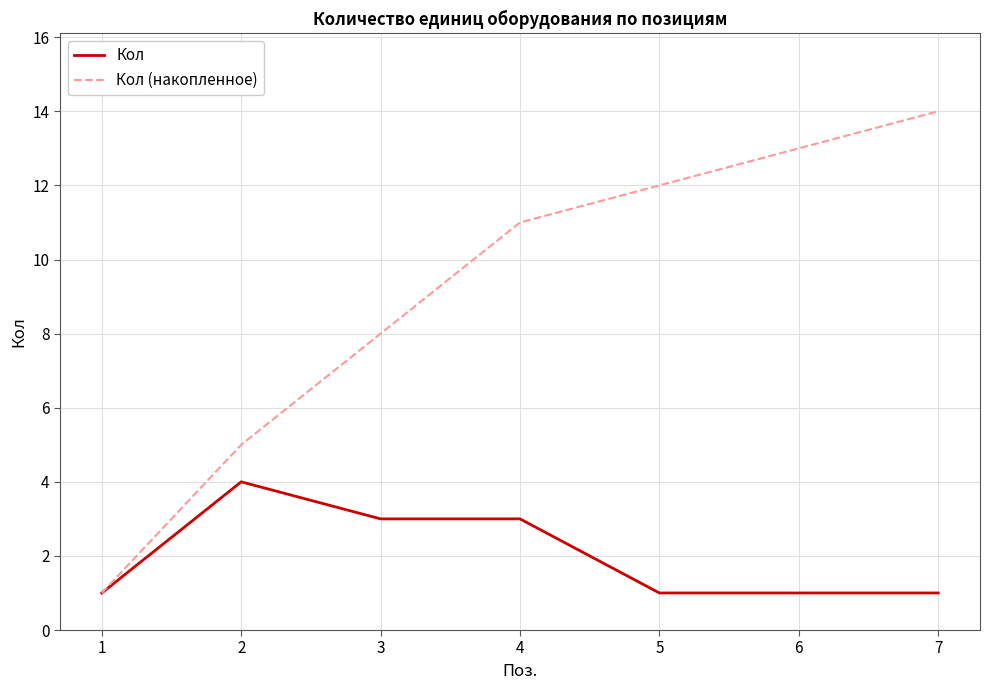

Between 2 and 6, which series saw the biggest shift?

Кол (накопленное)